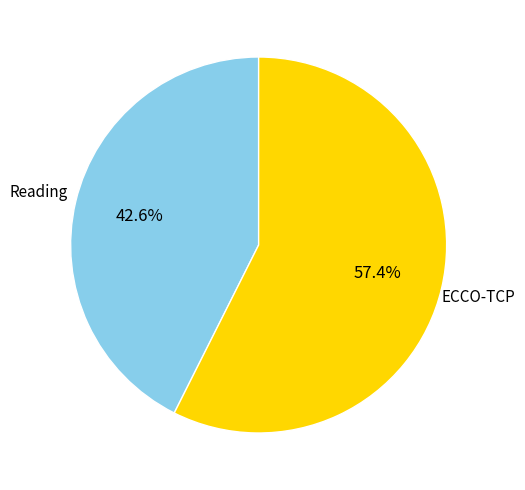

To the nearest percent, what is the difference between the ECCO-TCP and Reading slice percentages?

15%